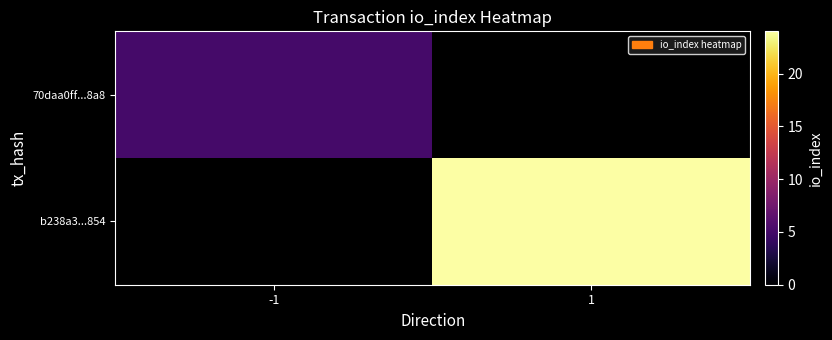

How many values in 70daa0ff...8a8 are above zero?

1